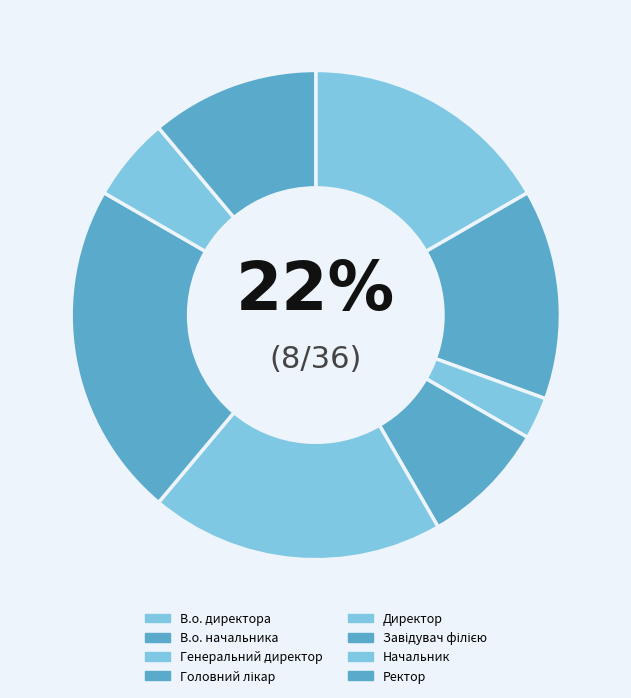

What is the change in value from В.о. начальника to Директор?

+2